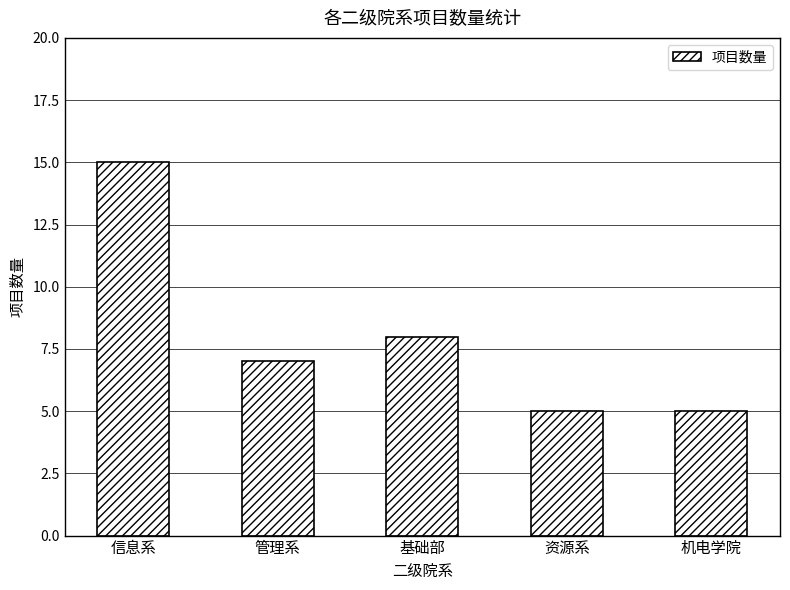

Reading left to right, what are all the values shown in this chart?

信息系=15	管理系=7	基础部=8	资源系=5	机电学院=5